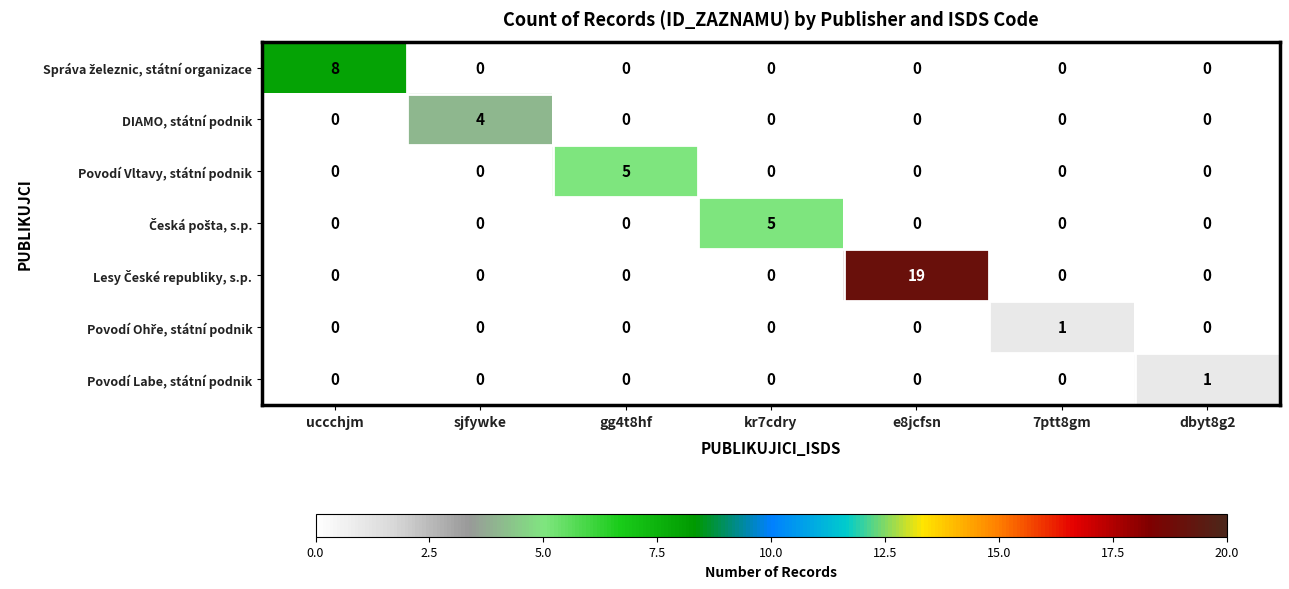

Which category has the highest value across all series?

e8jcfsn